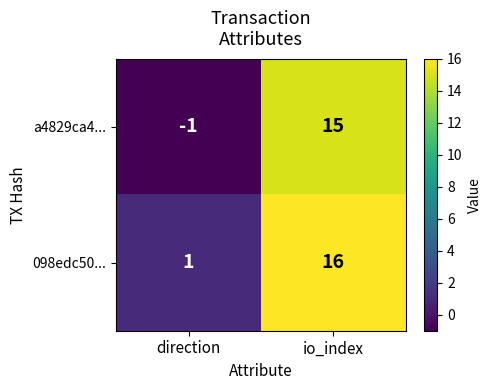

Read the a4829ca4... value at io_index, to the nearest 10.

20